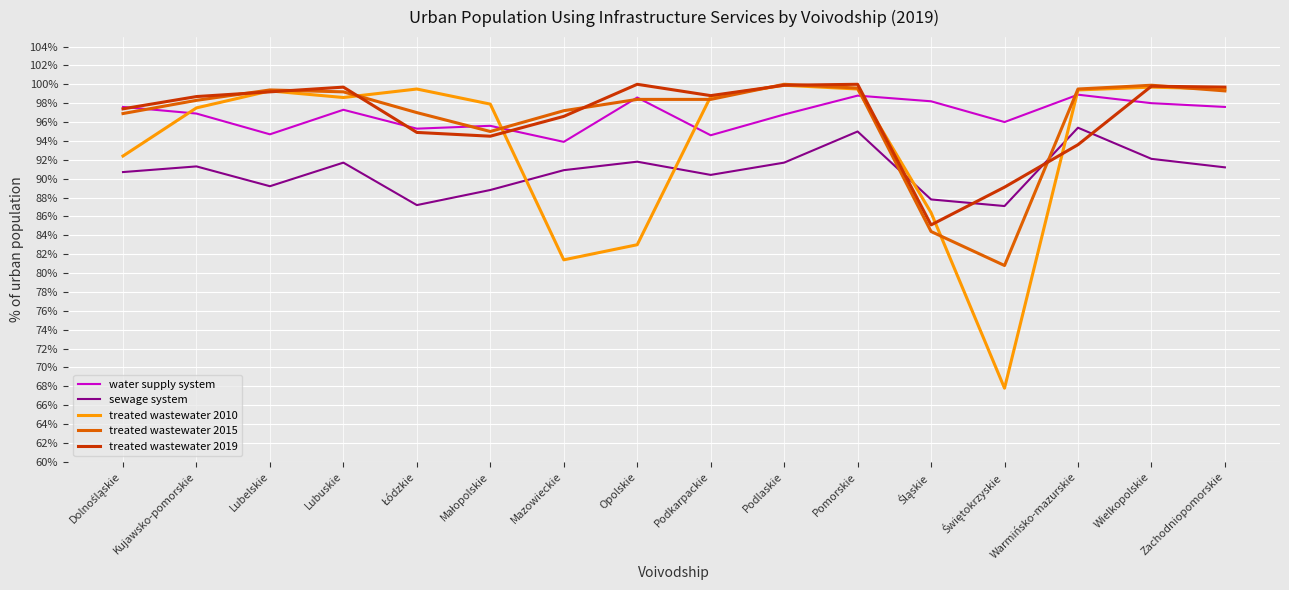

True or false: sewage system has a value of 90.9 at Mazowieckie.

True